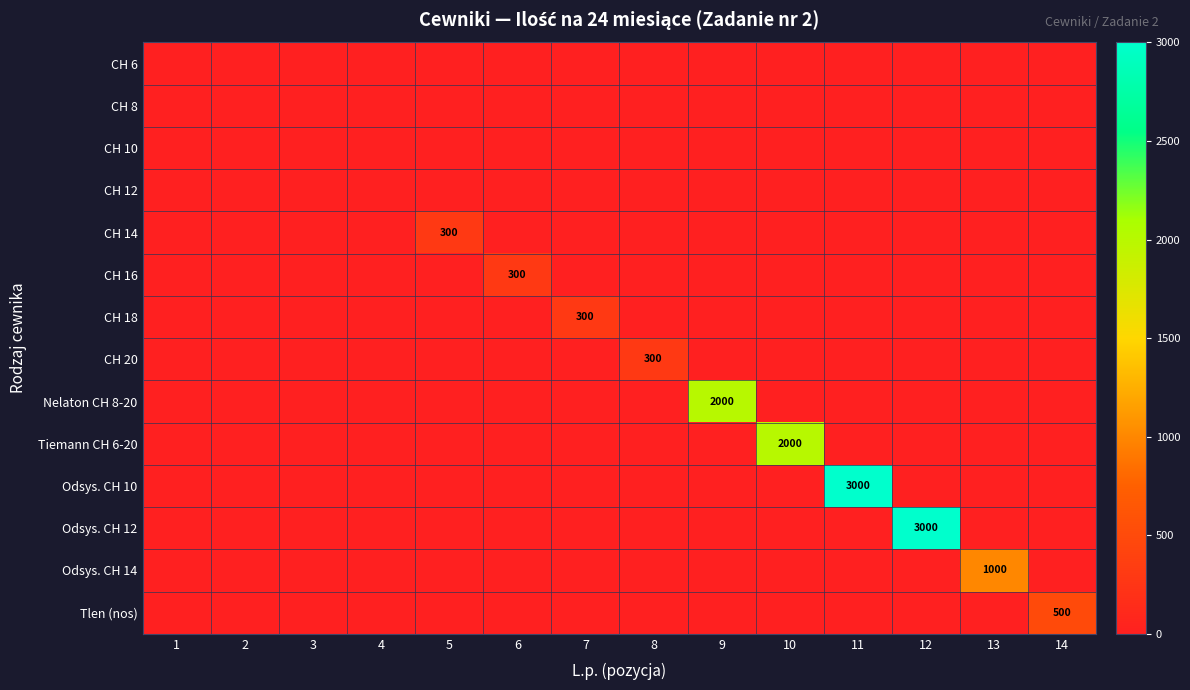

The value of CH 20 at 8 is 538. True or false?

False